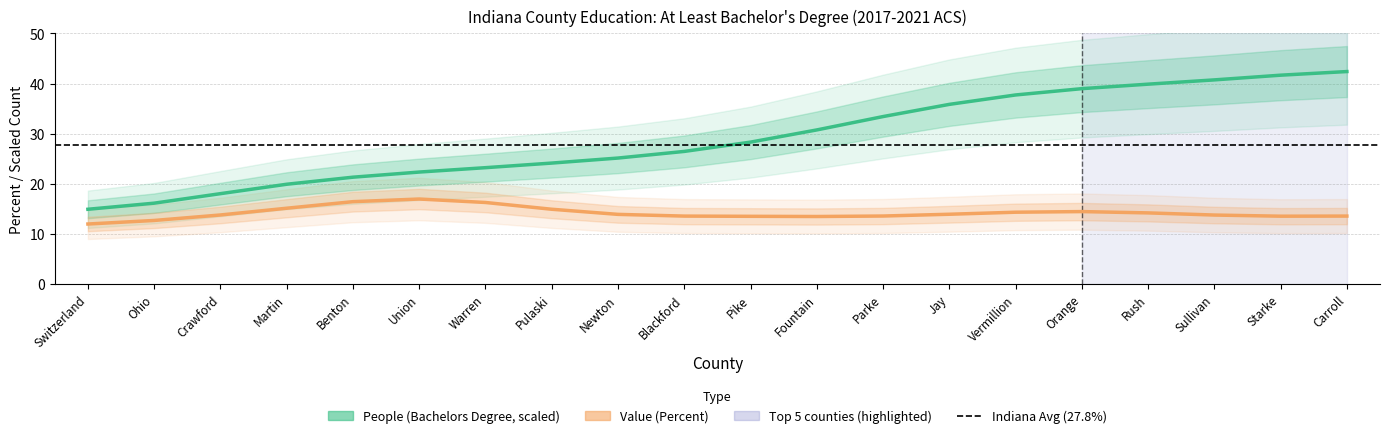

List the labels in order of value, largest first.

Carroll, Starke, Sullivan, Rush, Orange, Vermillion, Jay, Parke, Fountain, Pike, Blackford, Newton, Pulaski, Warren, Union, Benton, Martin, Crawford, Ohio, Switzerland